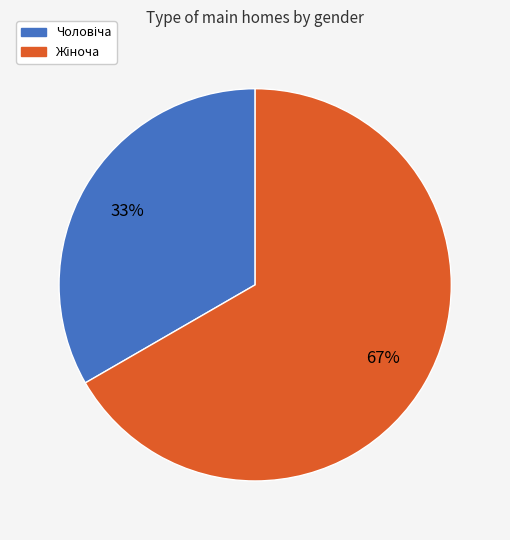

Is there a majority slice in this chart?

Yes